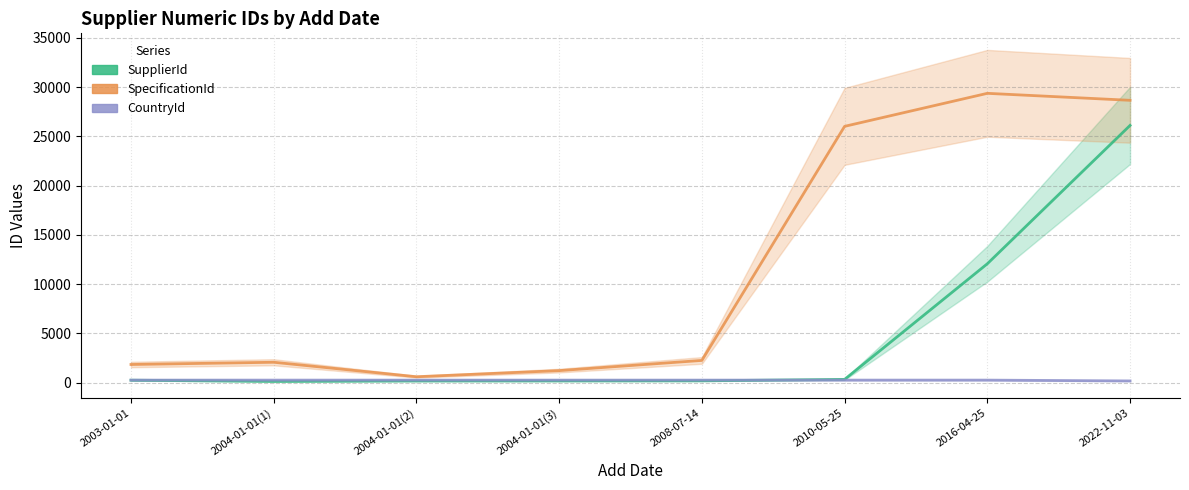

True or false: CountryId has a value of 73 at 2004-01-01(3).

False